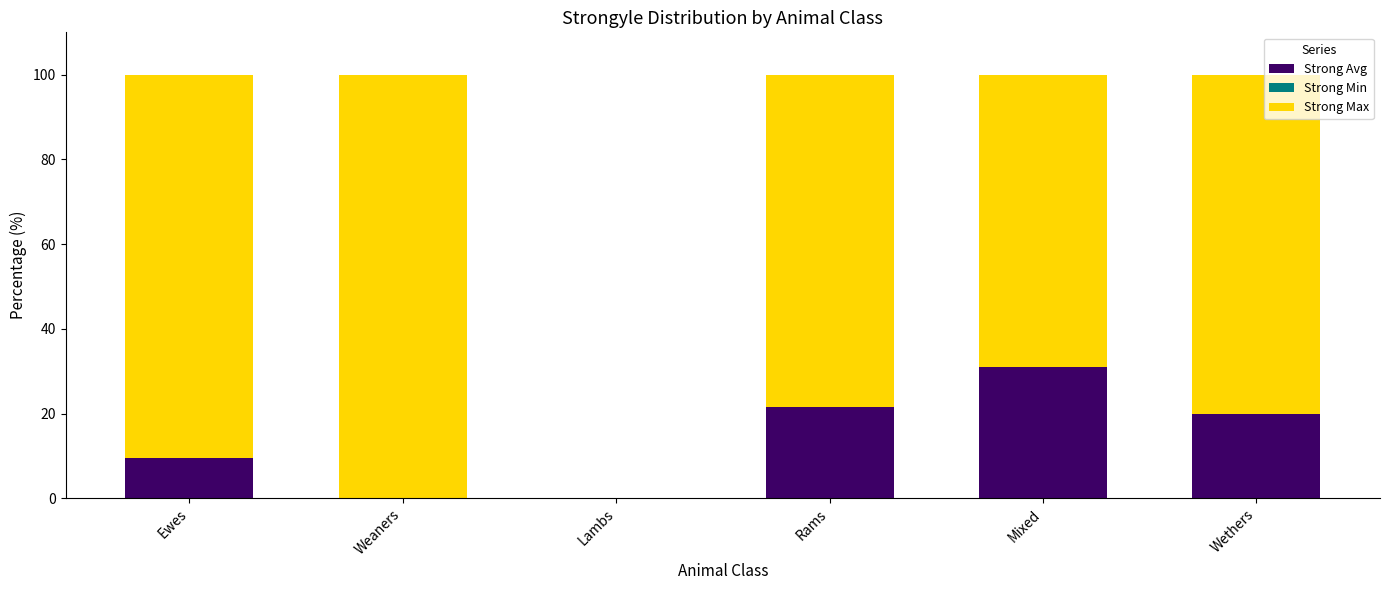

Is it true that Strong Avg equals 21.6 at Rams?

True